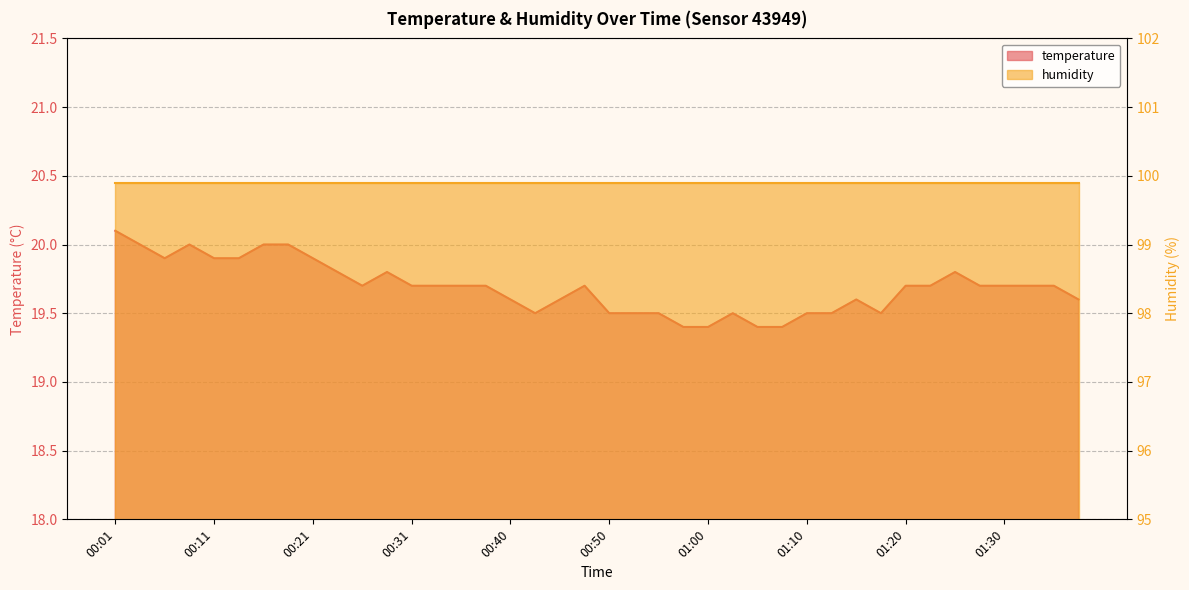

What is the approximate value at 01:20?

19.7